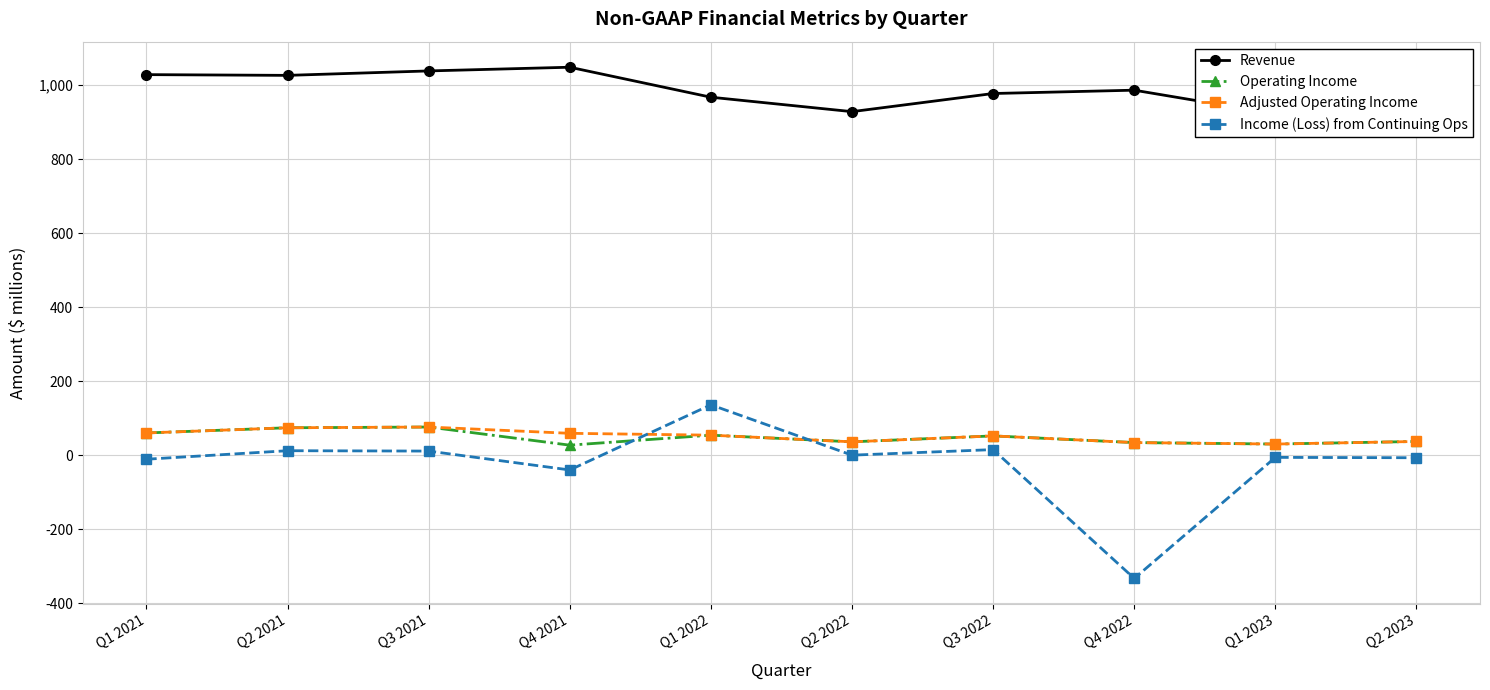

Reading right to left, what are all the values shown in this chart?

Revenue: 915	922	986	977	928	967	1048	1038	1026	1028
Operating Income: 37	30	34	52	36	54	27	76	74	60
Adjusted Operating Income: 37	30	34	52	36	54	59	76	74	60
Income (Loss) from Continuing Ops: -7	-6	-333	15	0	136	-40	11	12	-11